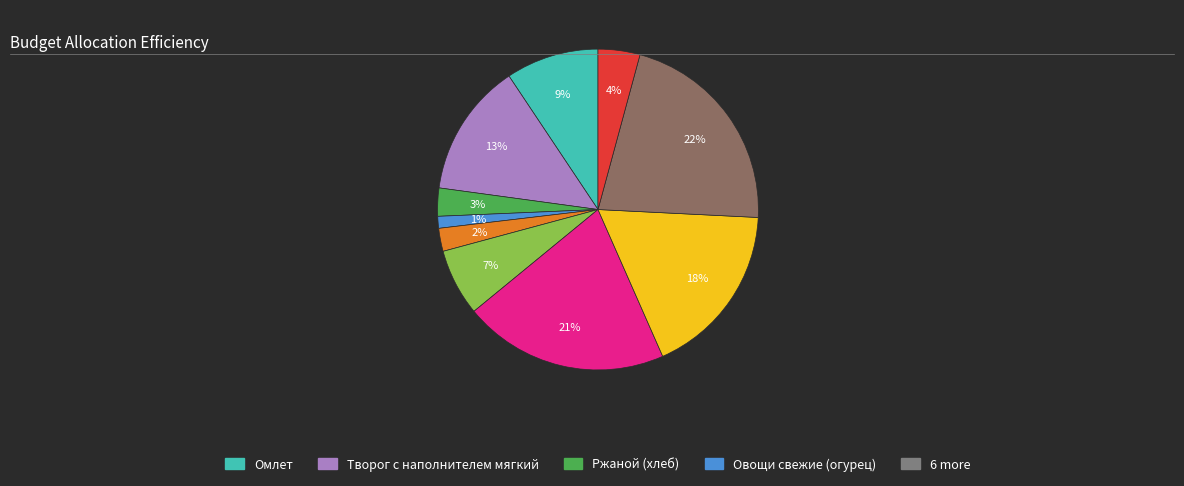

To the nearest percent, what is the average slice percentage?

10%